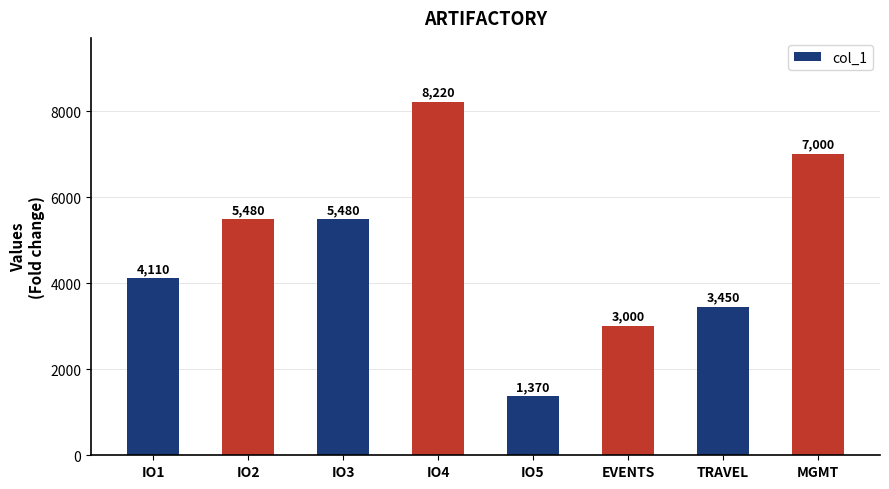

Which label corresponds to the largest value in the chart?

IO4